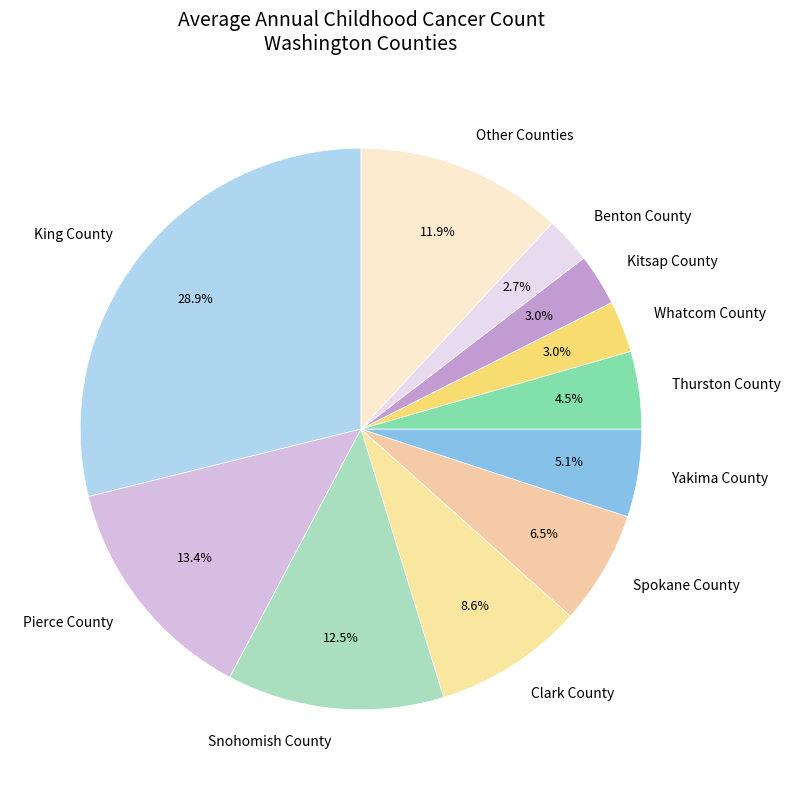

Approximately how many times larger is the value at Benton County compared to Whatcom County?

0.9